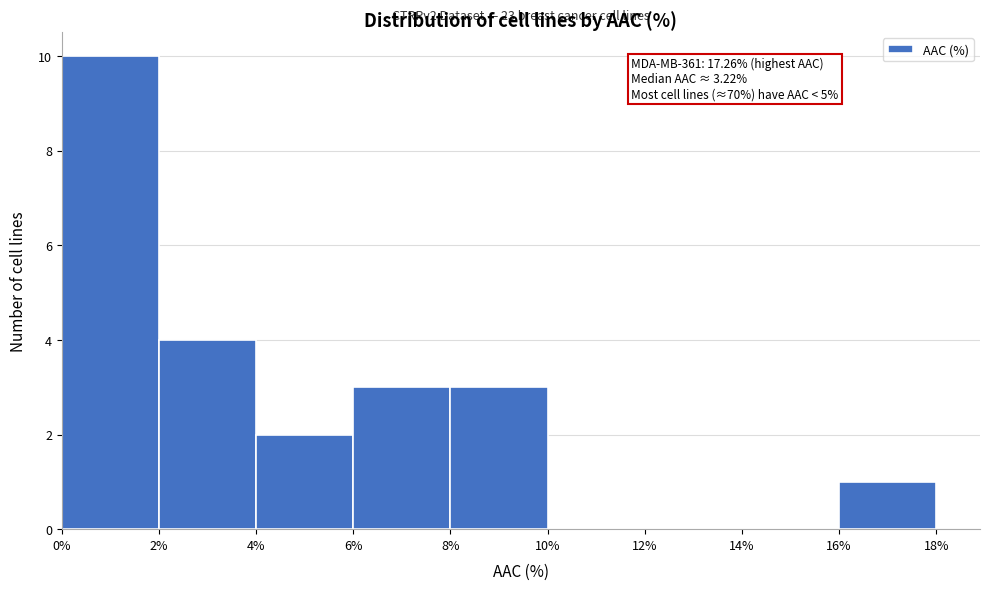

Which range on the x-axis has the tallest bar?

0% to 2%